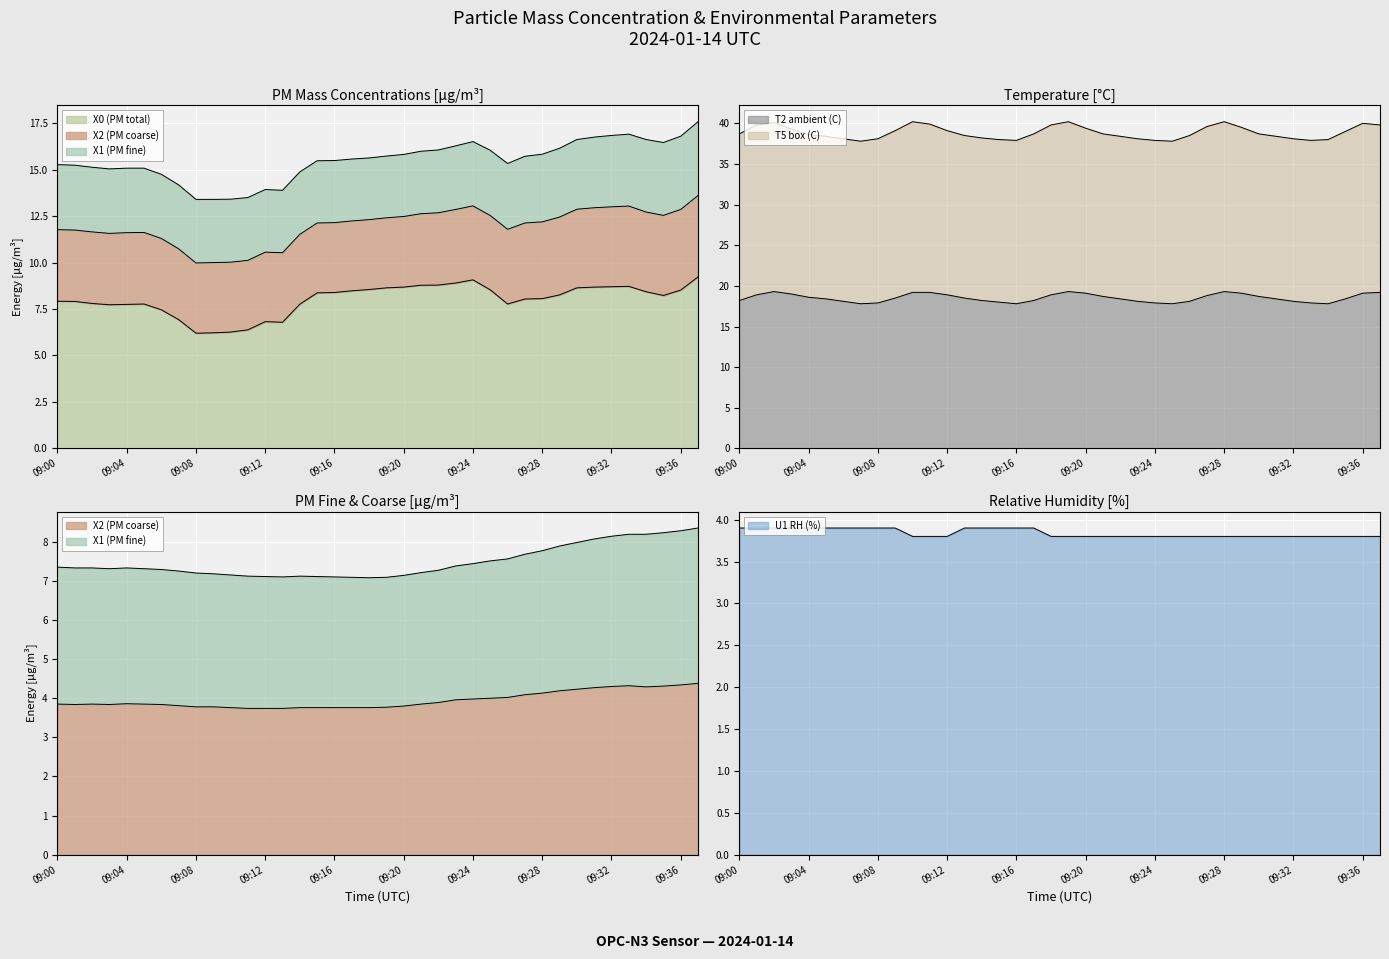

What is the spread (max minus min) of values at 09:05?

14.5